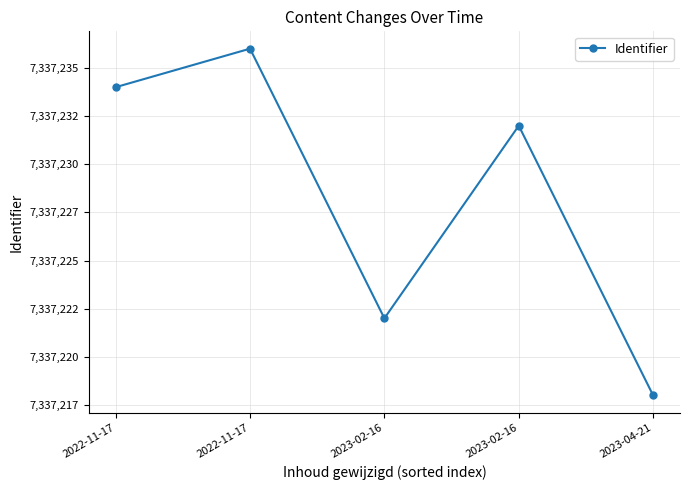

At which category does the data reach its first local peak?

2022-11-17